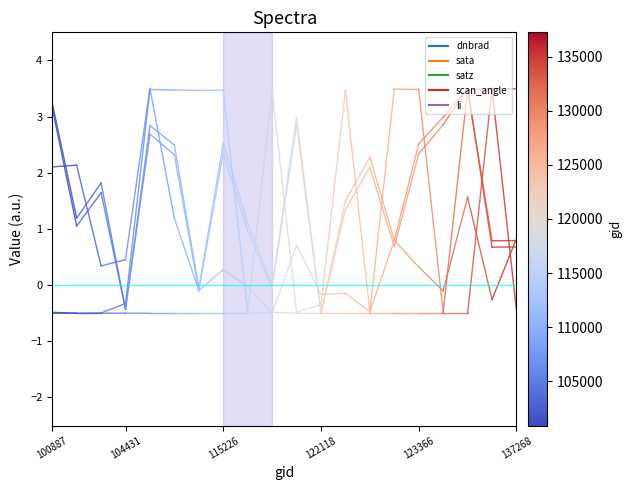

Where is dnbrad nearest to the value 2?

100887